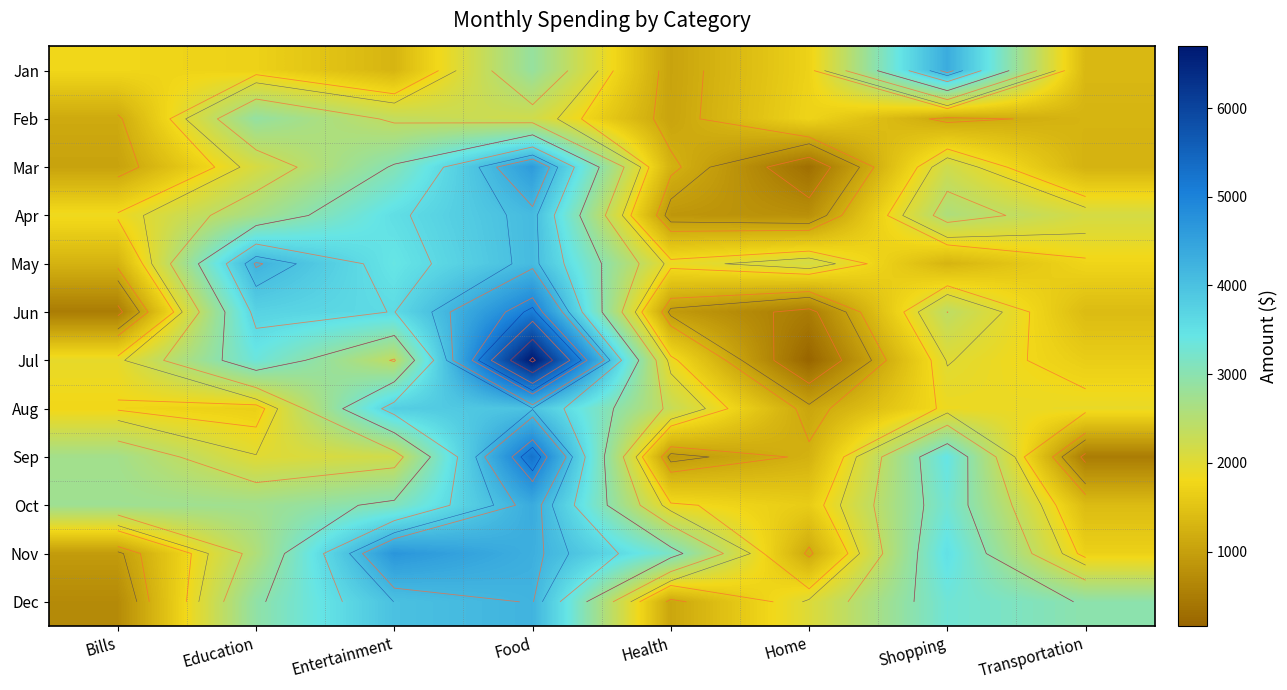

What is the spread (max minus min) of values at Home?

2005.5